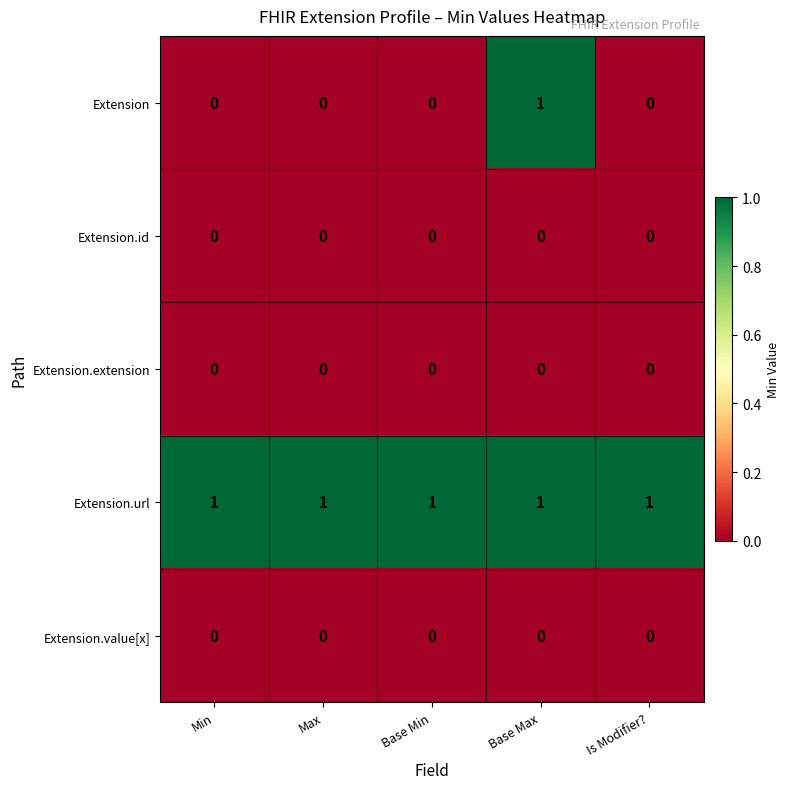

At which category is the sum across all series the highest?

Base Max